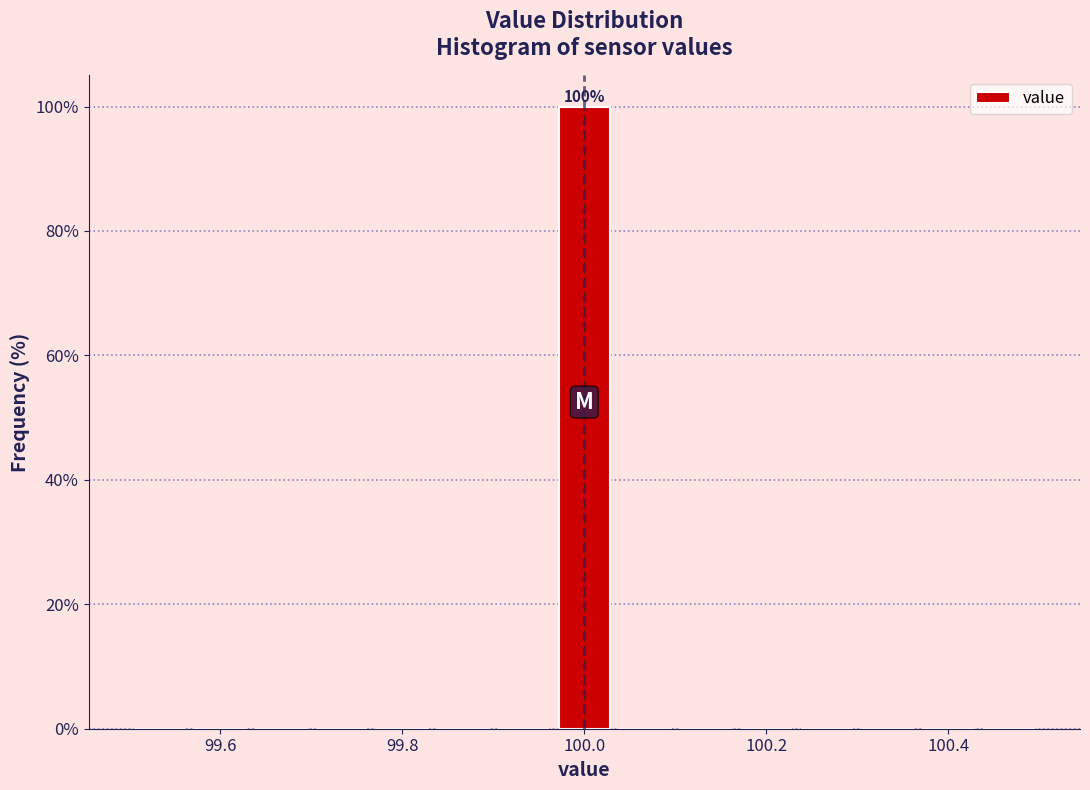

Around what value on the x-axis is the tallest bar? Give the approximate position of its centre, as read against the axis.

100.00